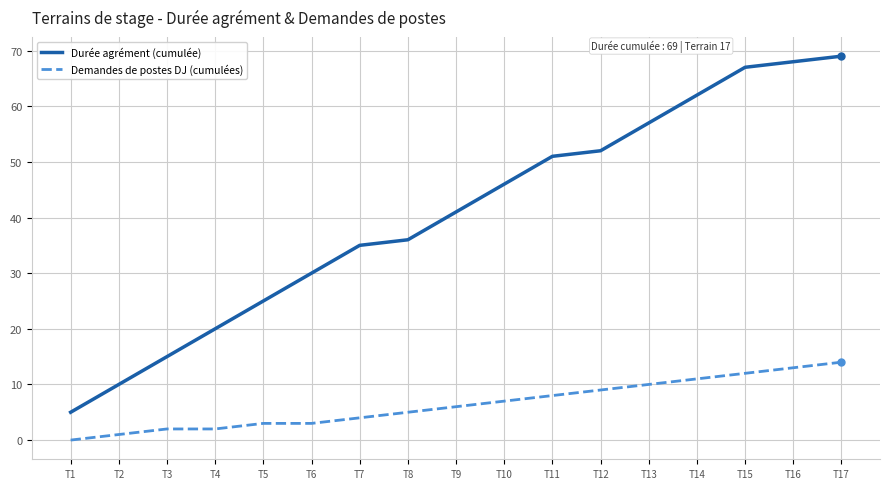

True or false: Demandes de postes DJ (cumulées) has more than 2 points higher than both neighbors.

False